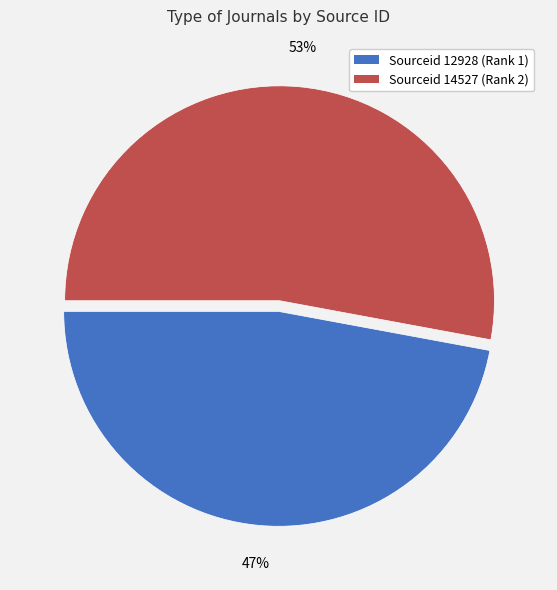

Which category has the smallest portion of the pie?

Sourceid 12928 (Rank 1)